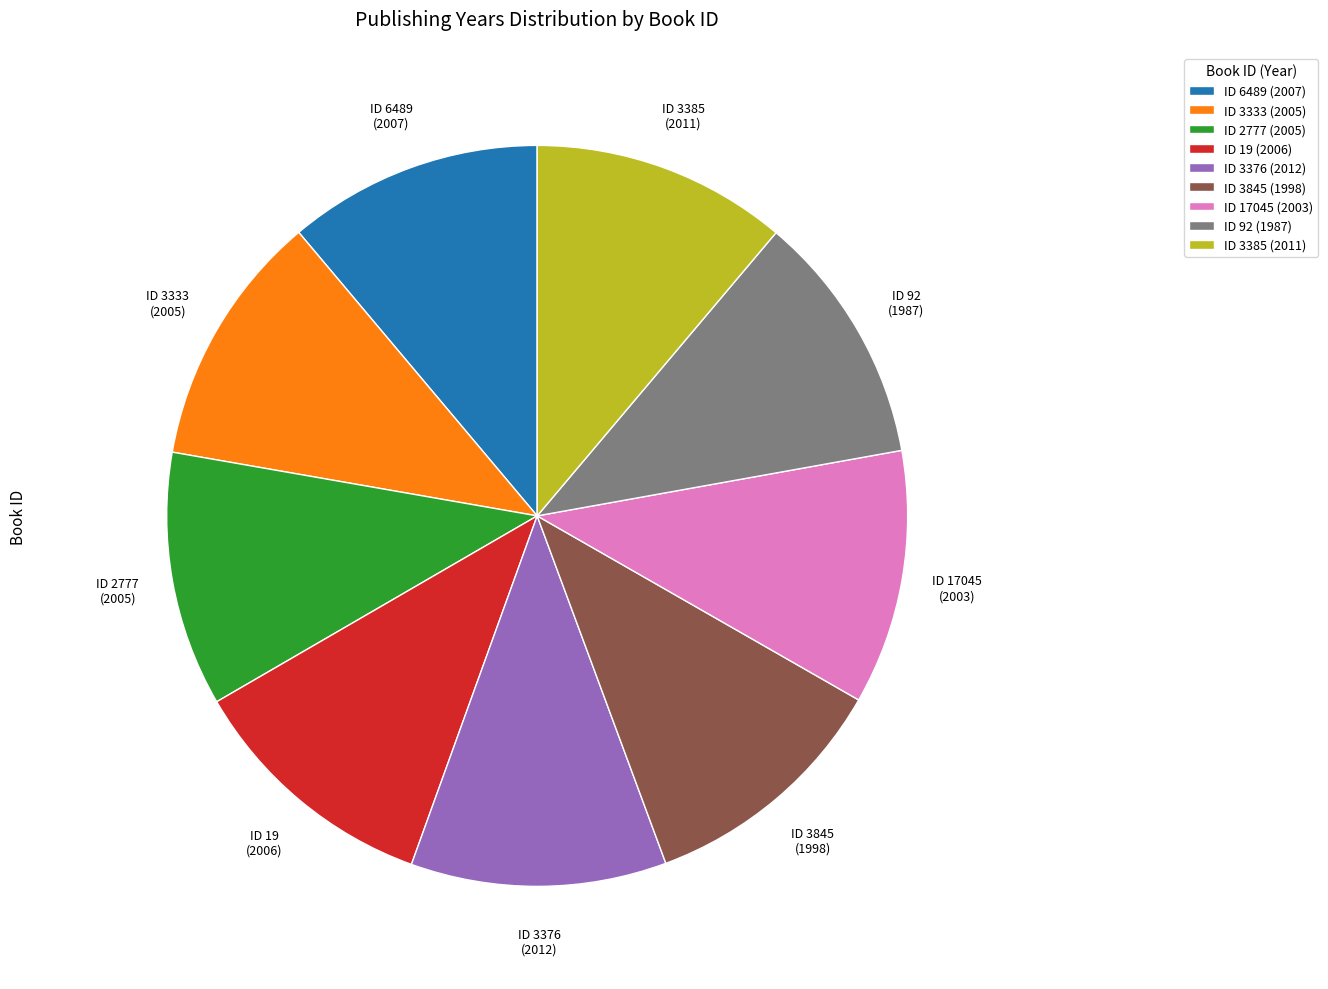

The ID 6489 (2007) slice represents 2% of the pie. True or false?

False